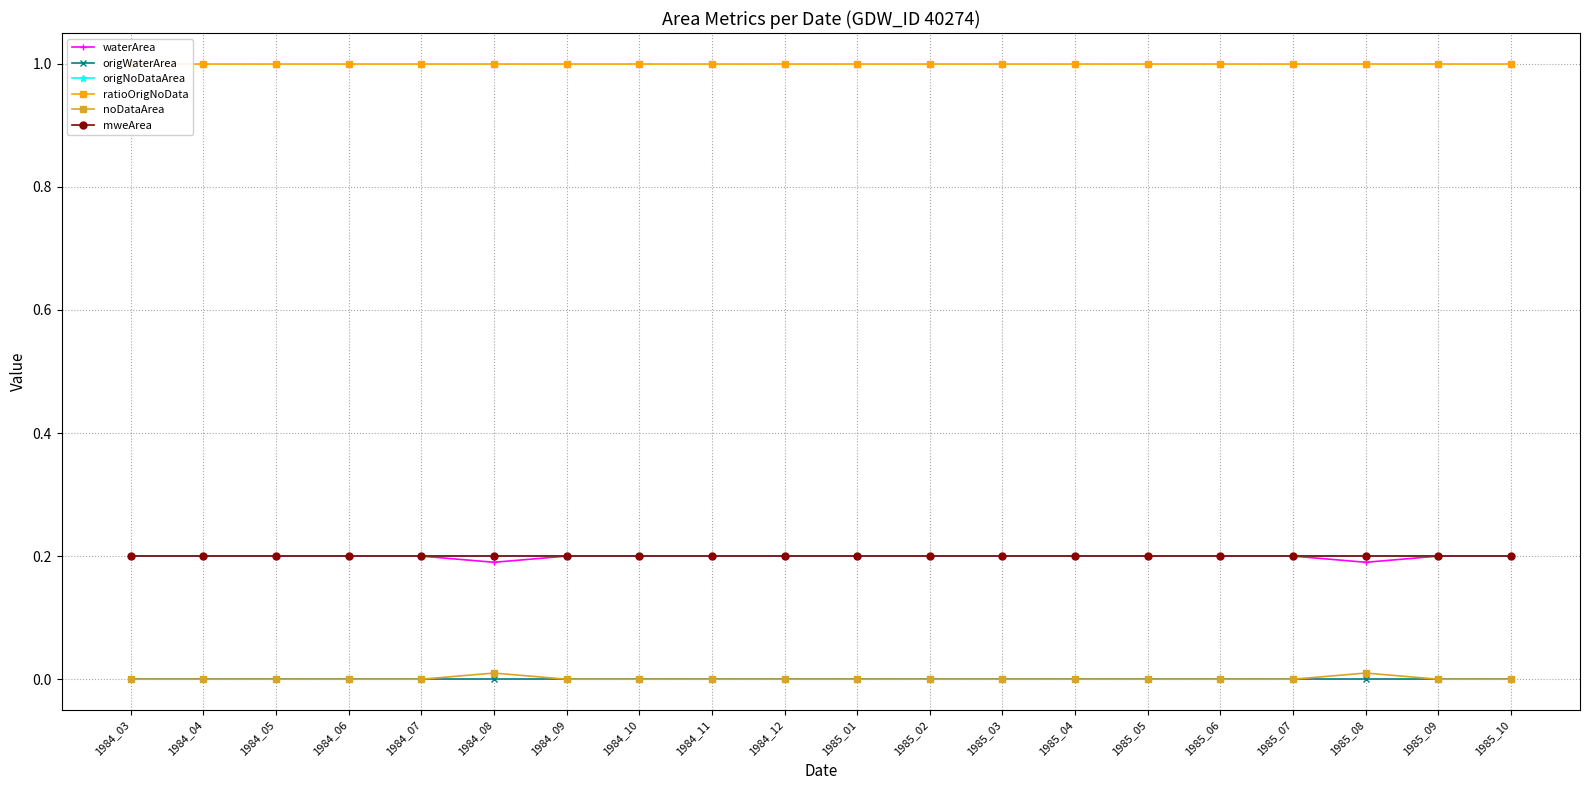

What is the value of the origNoDataArea point at the 3rd from the left?

0.2